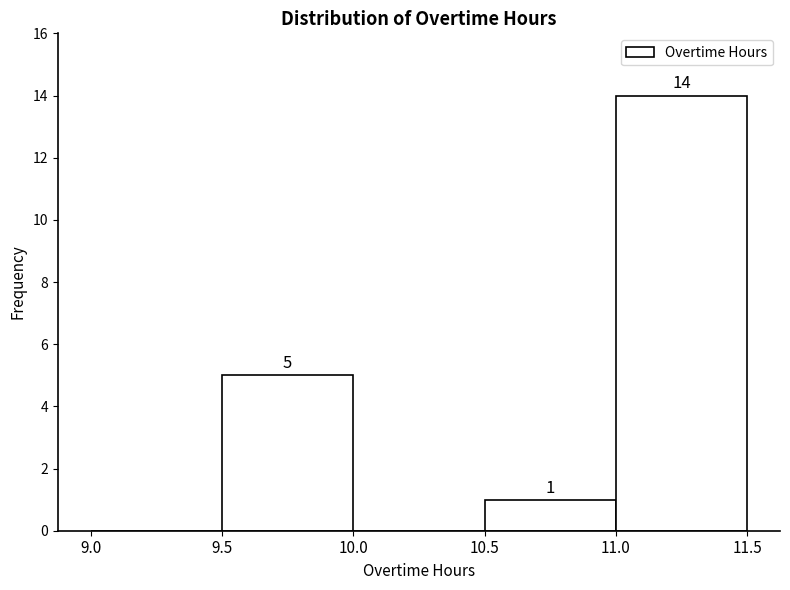

Over which range of the x-axis is the bar tallest?

11.0 to 11.5